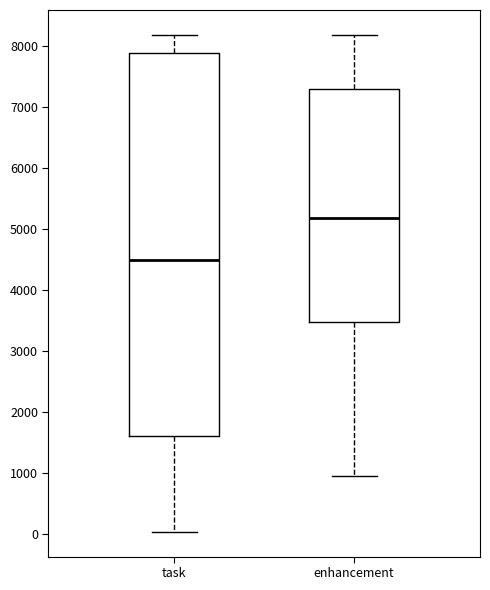

Reading left to right, transcribe this box plot: for each box, give where its median line is, the range the box spans, and where its two whiskers end, as read against the y-axis. The values are not printed on the chart, so give them approximately, as read against the axis.

task: median 4500, box 1600 to 7900, whiskers 0 to 8200
enhancement: median 5200, box 3500 to 7300, whiskers 1000 to 8200